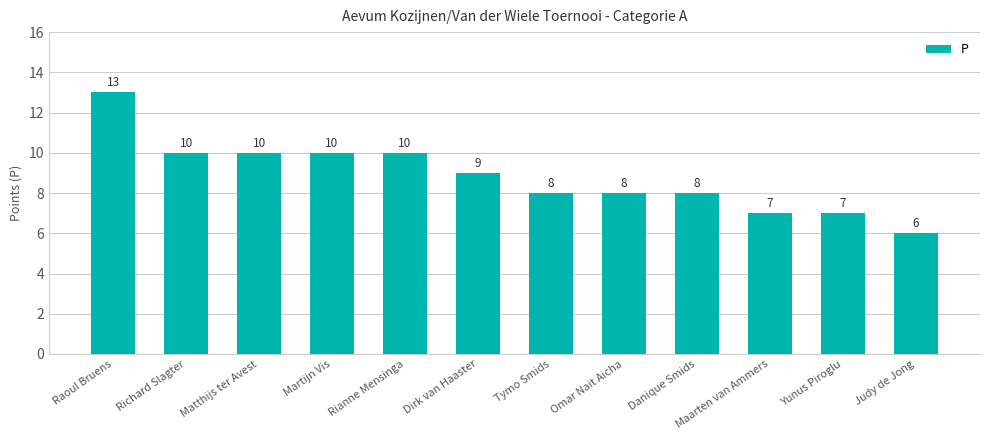

Is it true that the value at Martijn Vis is 10?

True